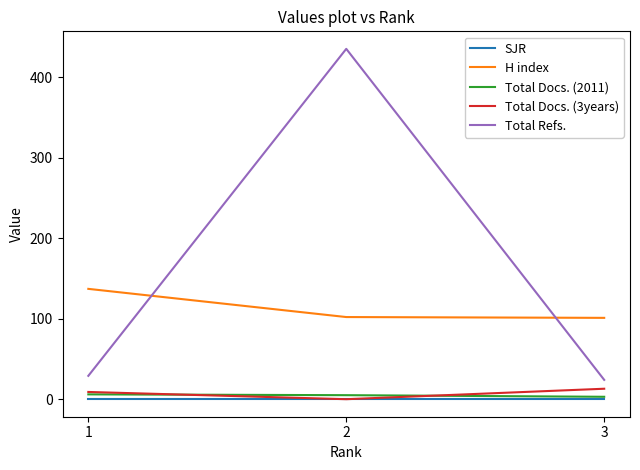

How many distinct data groups are displayed?

5